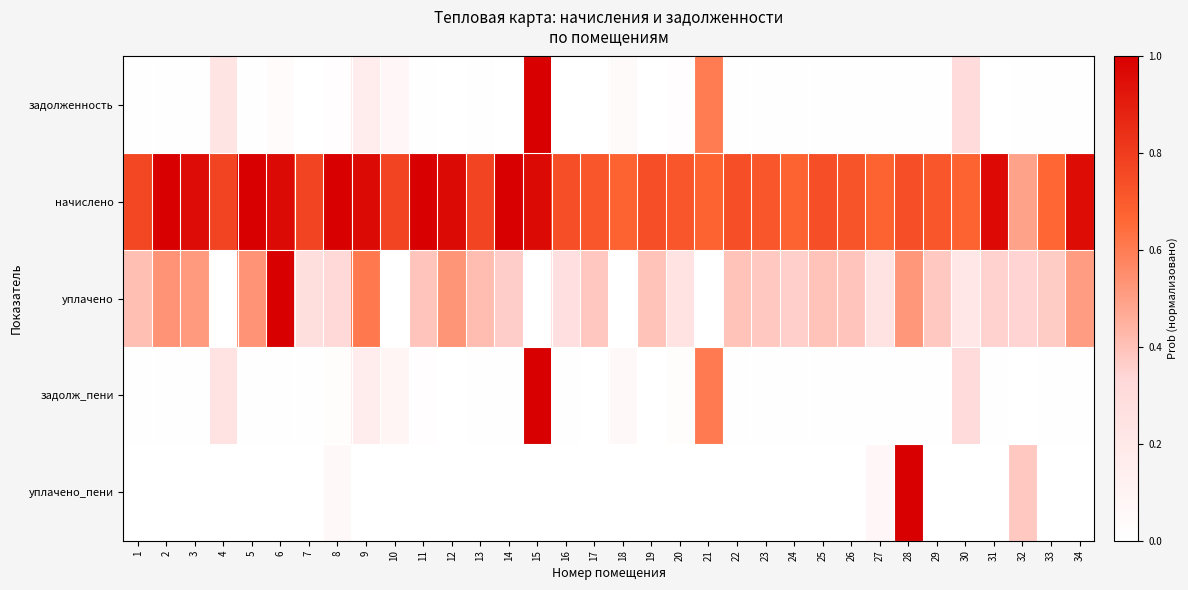

Reading right to left, extract all data points from this chart.

задолженность: 34=0.0	33=0.0	32=0.0	31=0.0	30=0.3	29=0.0	28=0.0	27=0.0	26=0.0	25=0.0	24=0.0	23=0.0	22=0.0	21=0.6	20=0.0	19=0.0	18=0.0	17=0.0	16=0.0	15=1.0	14=0.0	13=0.0	12=0.0	11=0.0	10=0.1	9=0.2	8=0.0	7=0.0	6=0.0	5=0.0	4=0.2	3=0.0	2=0.0	1=0.0
начислено: 34=1.0	33=0.7	32=0.5	31=1.0	30=0.7	29=0.7	28=0.7	27=0.7	26=0.7	25=0.7	24=0.7	23=0.7	22=0.7	21=0.7	20=0.7	19=0.7	18=0.7	17=0.7	16=0.7	15=1.0	14=1.0	13=0.8	12=1.0	11=1.0	10=0.8	9=1.0	8=1.0	7=0.8	6=1.0	5=1.0	4=0.8	3=1.0	2=1.0	1=0.8
уплачено: 34=0.5	33=0.4	32=0.3	31=0.4	30=0.2	29=0.4	28=0.5	27=0.2	26=0.4	25=0.4	24=0.4	23=0.4	22=0.4	21=0.0	20=0.2	19=0.4	18=0.0	17=0.4	16=0.3	15=0.0	14=0.4	13=0.4	12=0.5	11=0.4	10=0.0	9=0.6	8=0.3	7=0.3	6=1.0	5=0.5	4=0.0	3=0.5	2=0.5	1=0.4
задолж_пени: 34=0.0	33=0.0	32=0.0	31=0.0	30=0.3	29=0.0	28=0.0	27=0.0	26=0.0	25=0.0	24=0.0	23=0.0	22=0.0	21=0.6	20=0.0	19=0.0	18=0.1	17=0.0	16=0.0	15=1.0	14=0.0	13=0.0	12=0.0	11=0.0	10=0.1	9=0.2	8=0.0	7=0.0	6=0.0	5=0.0	4=0.3	3=0.0	2=0.0	1=0.0
уплачено_пени: 34=0.0	33=0.0	32=0.4	31=0.0	30=0.0	29=0.0	28=1.0	27=0.1	26=0.0	25=0.0	24=0.0	23=0.0	22=0.0	21=0.0	20=0.0	19=0.0	18=0.0	17=0.0	16=0.0	15=0.0	14=0.0	13=0.0	12=0.0	11=0.0	10=0.0	9=0.0	8=0.1	7=0.0	6=0.0	5=0.0	4=0.0	3=0.0	2=0.0	1=0.0